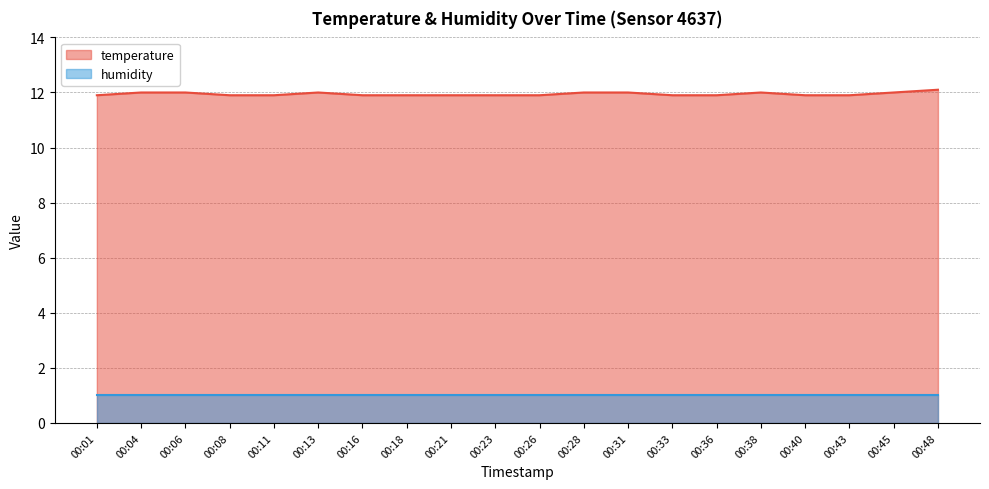

True or false: the data shows 18.2 at 00:01.

False